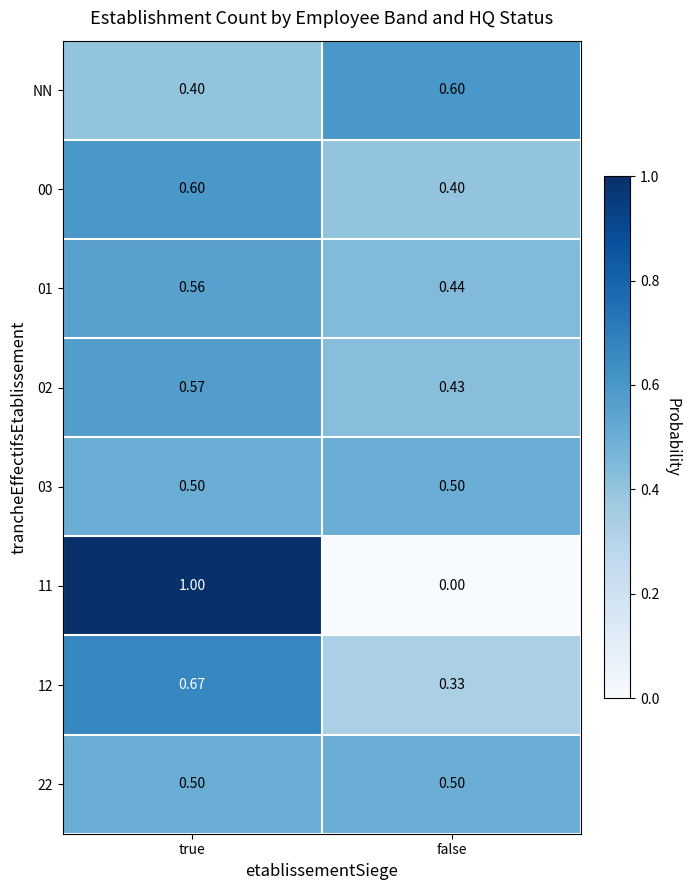

Rank the categories by 11 value from lowest to highest.

false, true